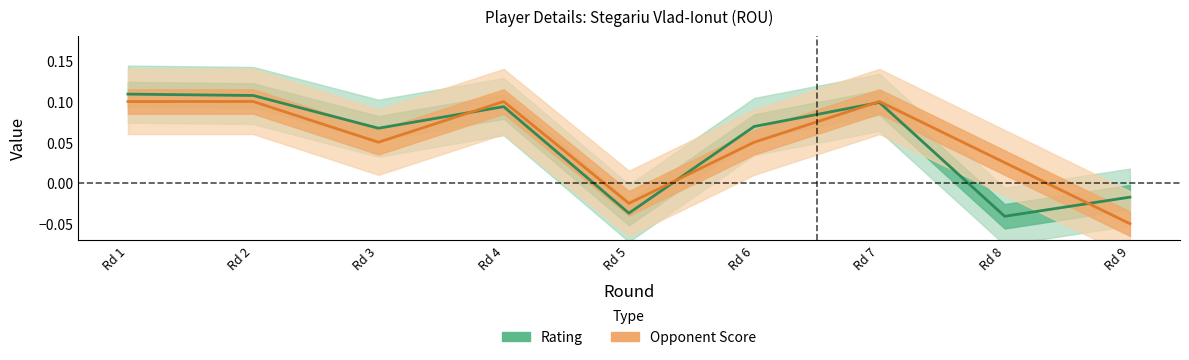

Which series has the largest range (max minus min)?

Rating